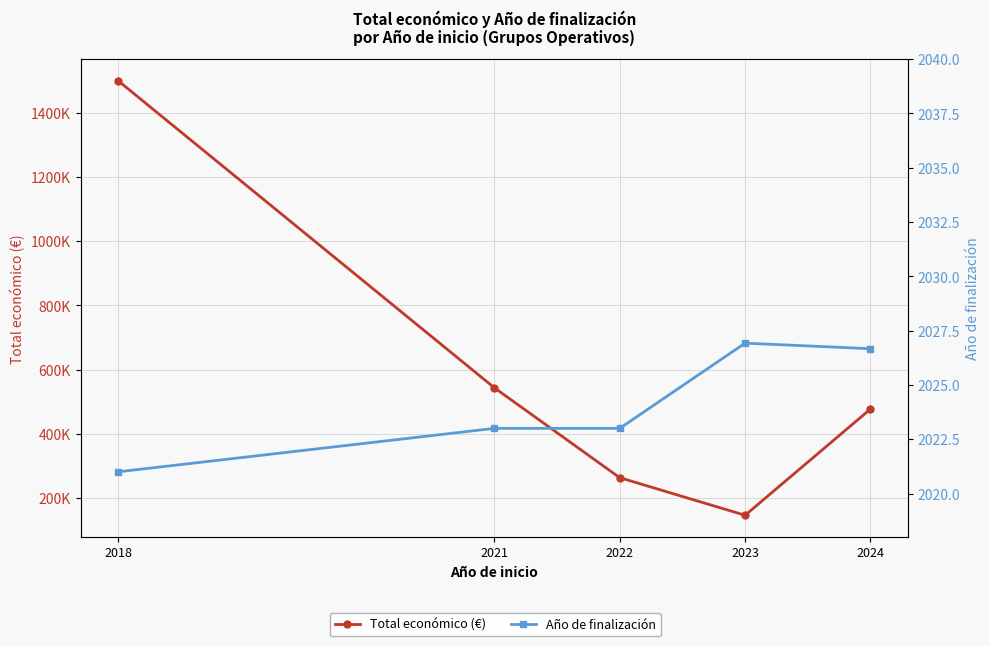

What is the difference between the second highest and second lowest values in the Total económico (€) series?

280045.5